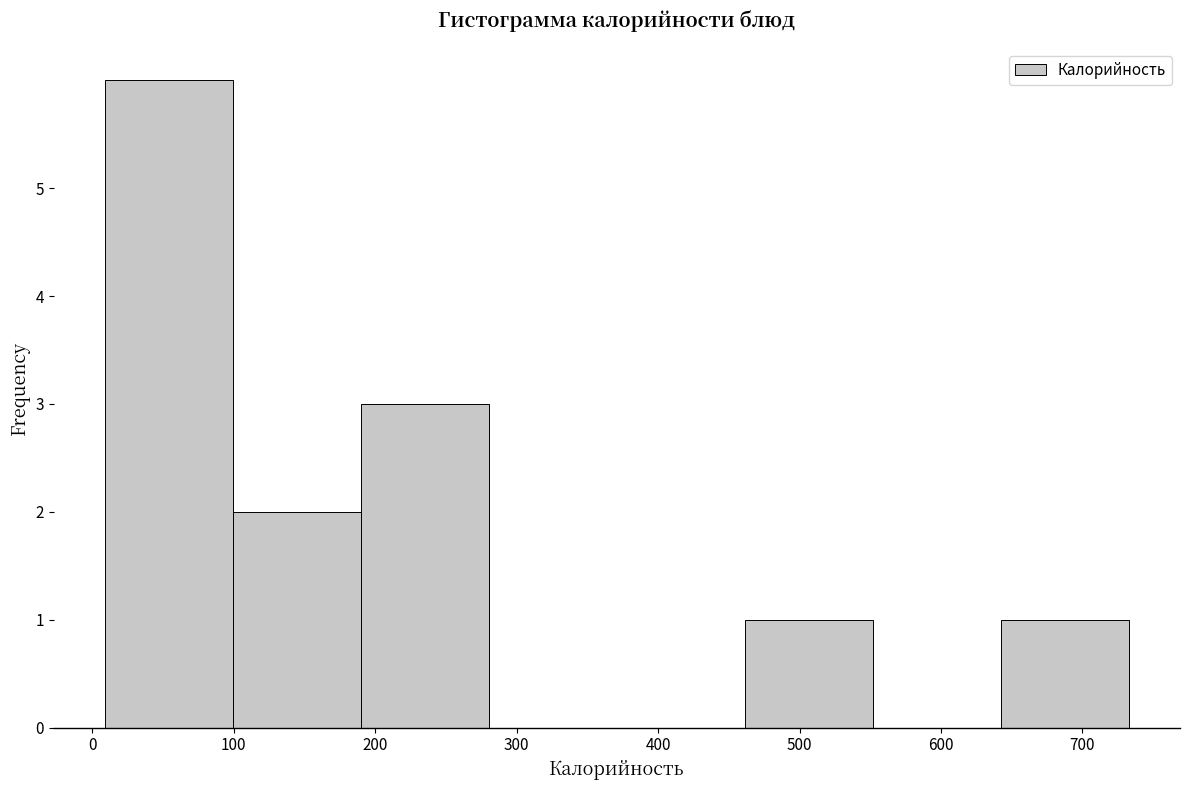

How tall is the bar that spans 100 to 190 on the x-axis? Neither the bar edges nor the heights are printed on the chart, so give them approximately, as read against the axes.

2